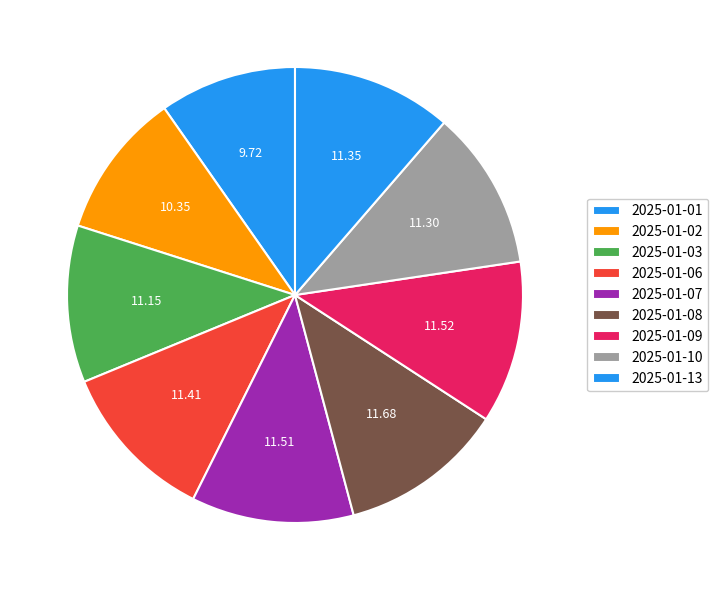

Combined, do 2025-01-09 and 2025-01-08 account for over 50%?

No